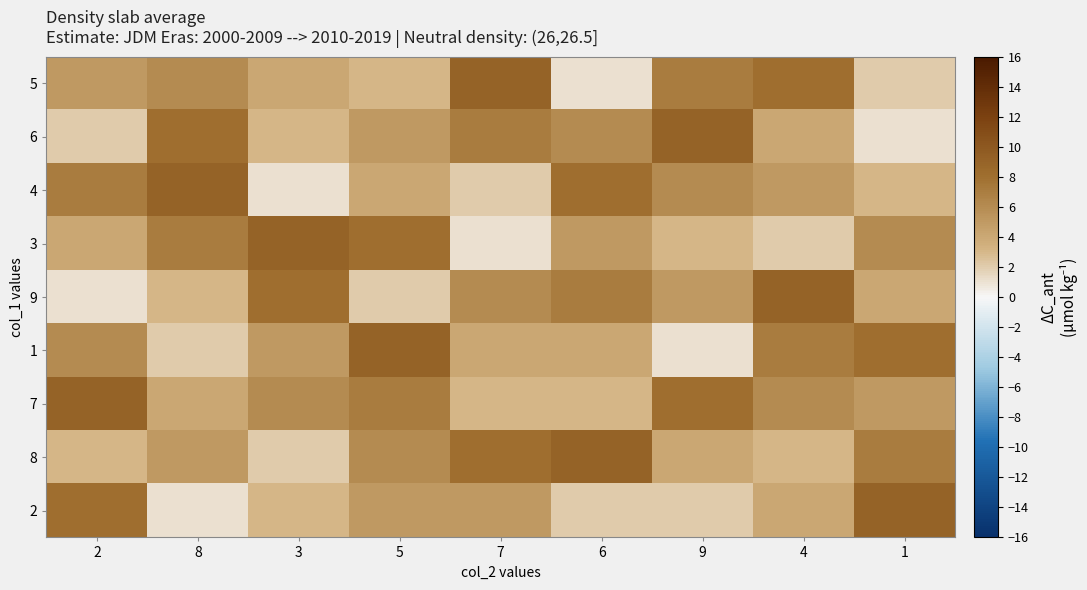

Rank the series by their maximum value, from highest to lowest.

5, 6, 4, 3, 9, 1, 7, 8, 2